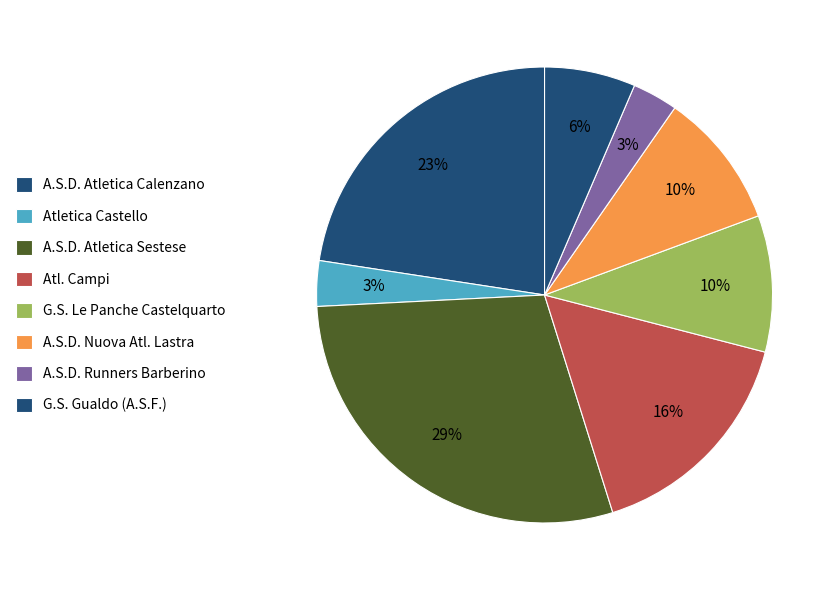

To the nearest percent, what portion does G.S. Gualdo (A.S.F.) represent?

6%